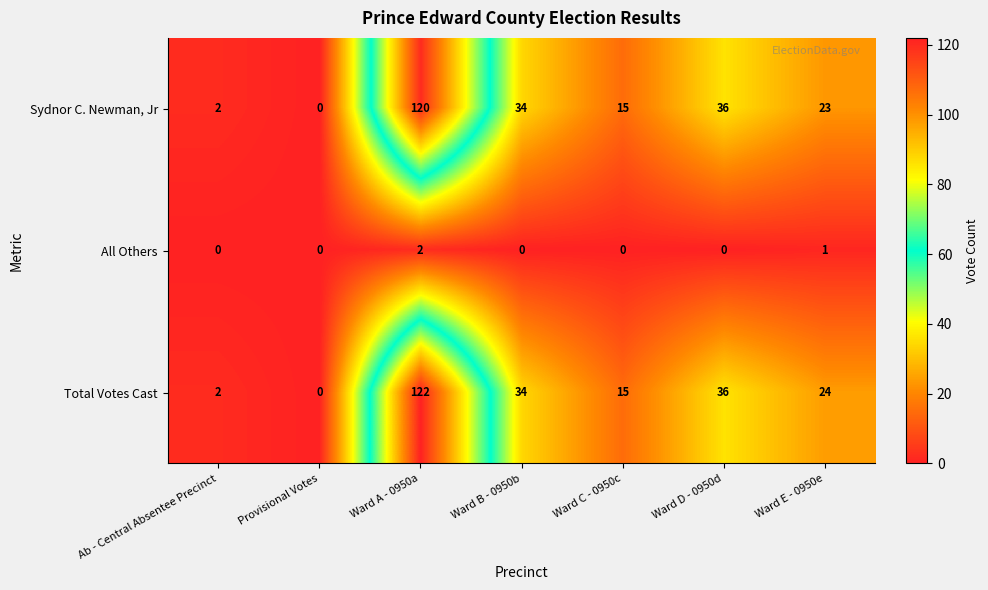

At Ward A - 0950a, list the series in order from largest to smallest.

Total Votes Cast, Sydnor C. Newman, Jr, All Others